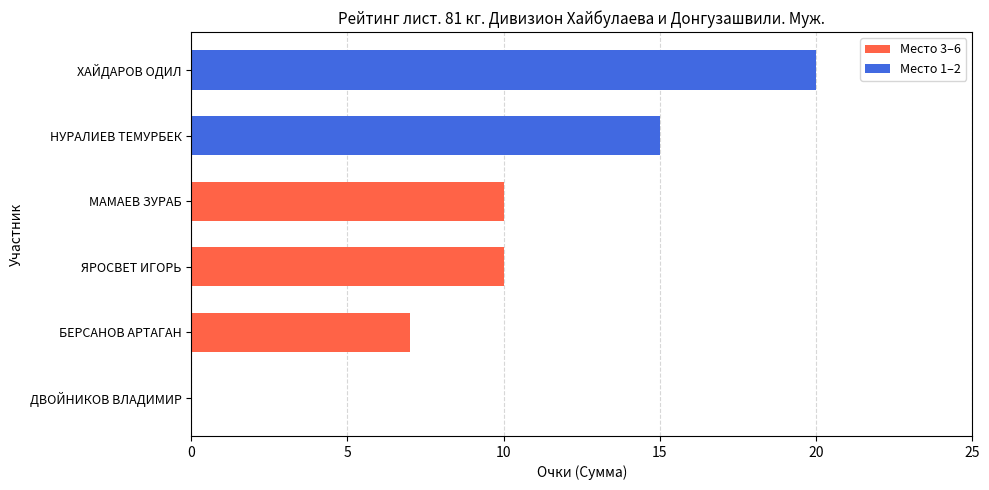

Are the bars horizontal?

Yes